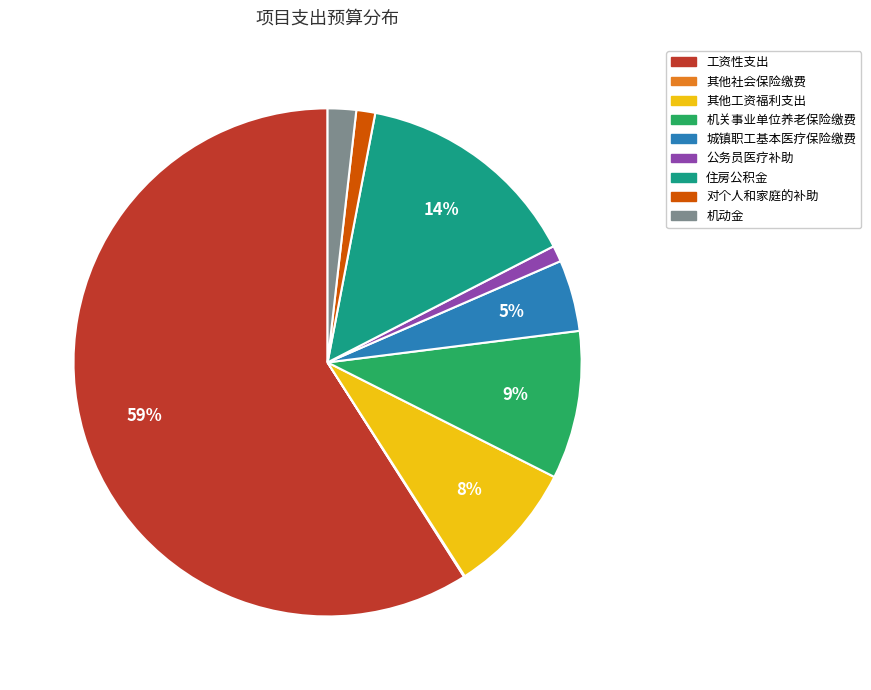

To the nearest percent, what portion does 公务员医疗补助 represent?

1%